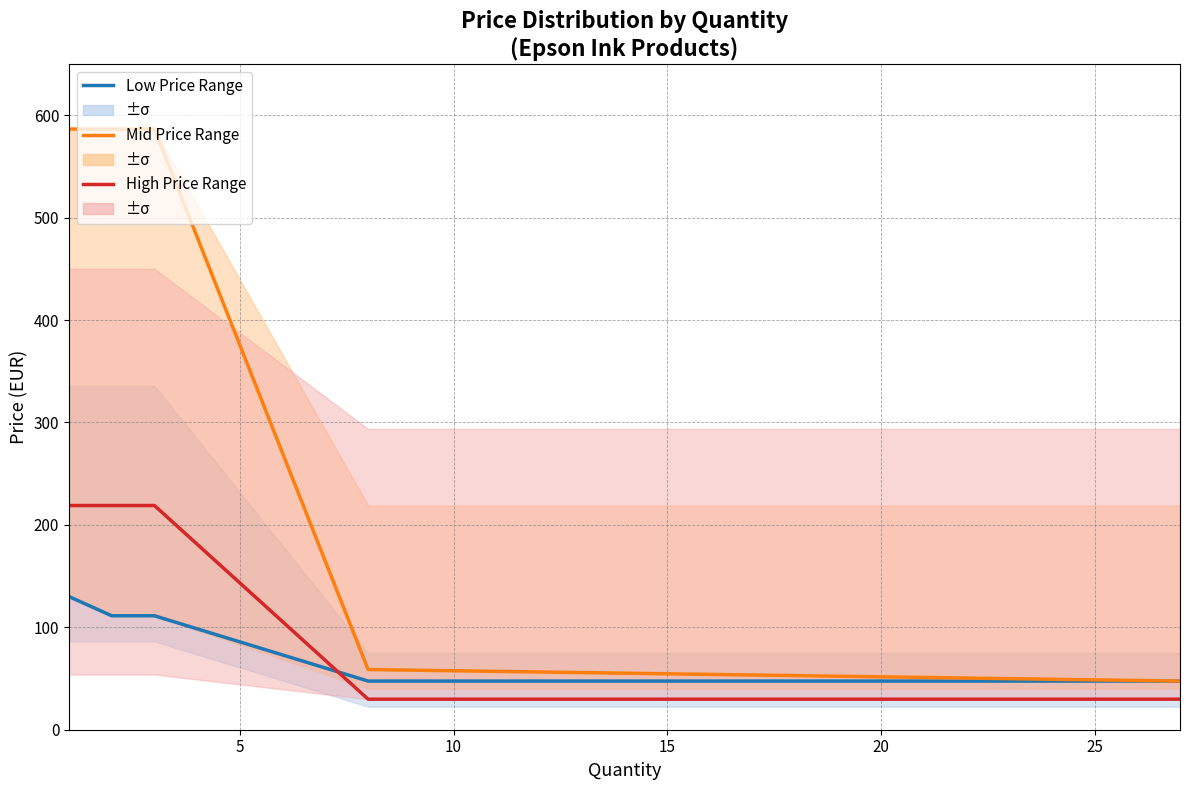

Reading left to right, extract all data points from this chart.

Low Price Range: 130.0	111.2	111.2	47.5	47.5
Mid Price Range: 586.5	586.5	586.5	58.8	47.5
High Price Range: 218.9	218.9	218.9	29.8	29.8